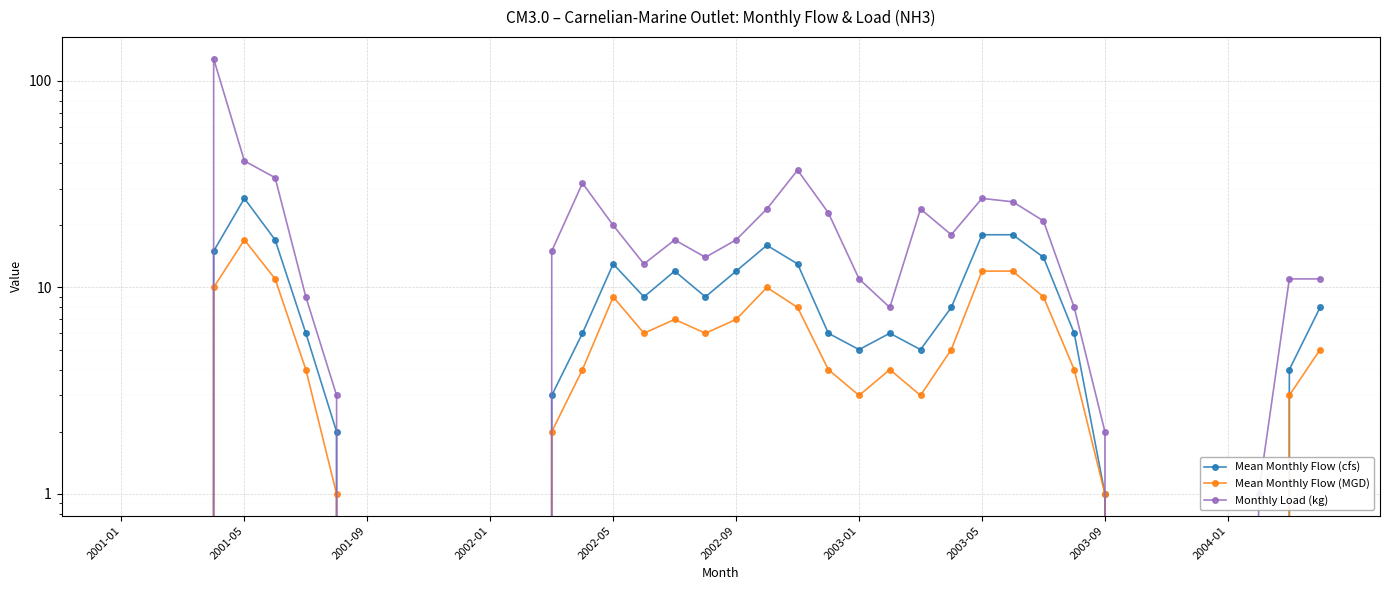

How many data points does each series have?

40